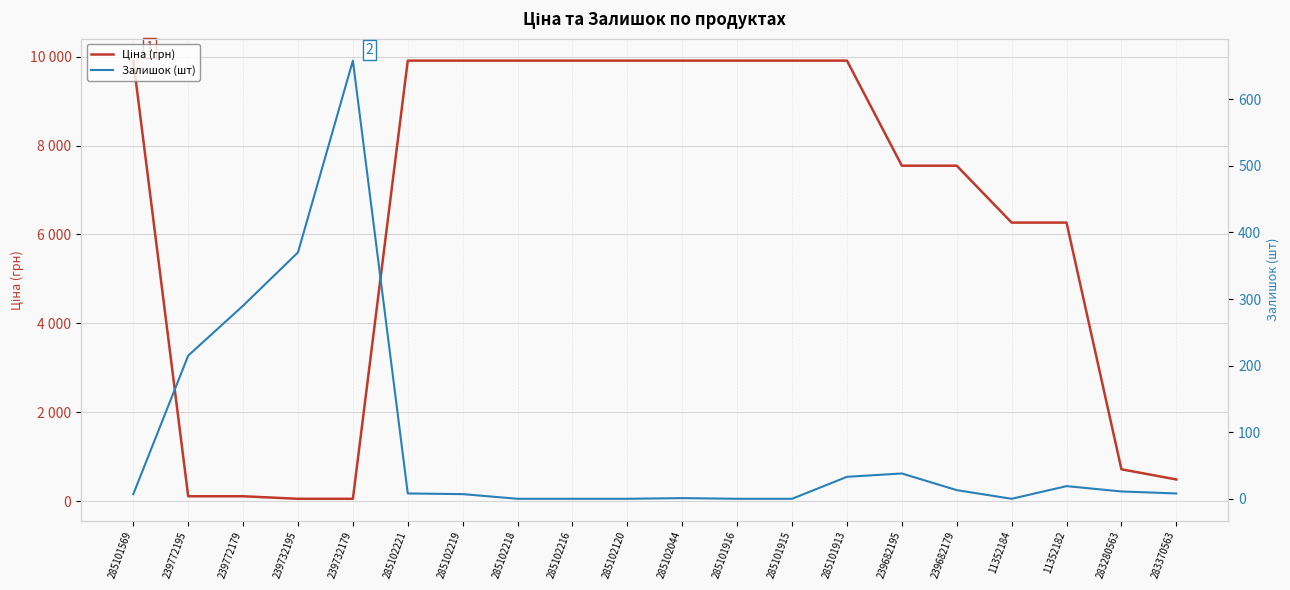

Reading left to right, what are all the values shown in this chart?

Ціна (грн): 285101569=9908.5	239772195=113.3	239772179=113.3	239732195=56.7	239732179=56.7	285102221=9908.5	285102219=9908.5	285102218=9908.5	285102216=9908.5	285102120=9908.5	285102044=9908.5	285101916=9908.5	285101915=9908.5	285101913=9908.5	239682195=7545.9	239682179=7545.9	11352184=6266.7	11352182=6266.7	283280563=719.6	283370563=491.7
Залишок (шт): 285101569=7.0	239772195=215.0	239772179=290.0	239732195=370.0	239732179=658.0	285102221=8.0	285102219=7.0	285102218=0.0	285102216=0.0	285102120=0.0	285102044=1.0	285101916=0.0	285101915=0.0	285101913=33.0	239682195=38.0	239682179=13.0	11352184=0.0	11352182=19.0	283280563=11.0	283370563=8.0